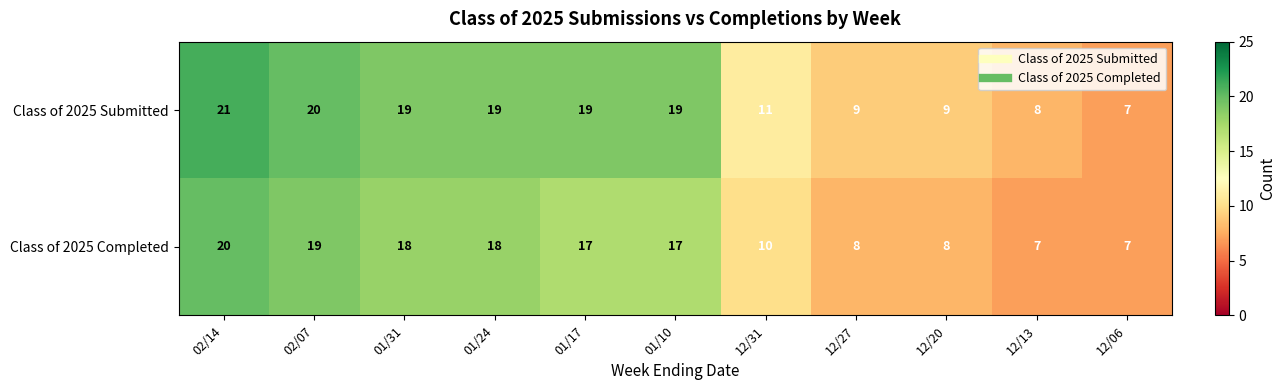

Which series has the widest spread of values?

Class of 2025 Submitted